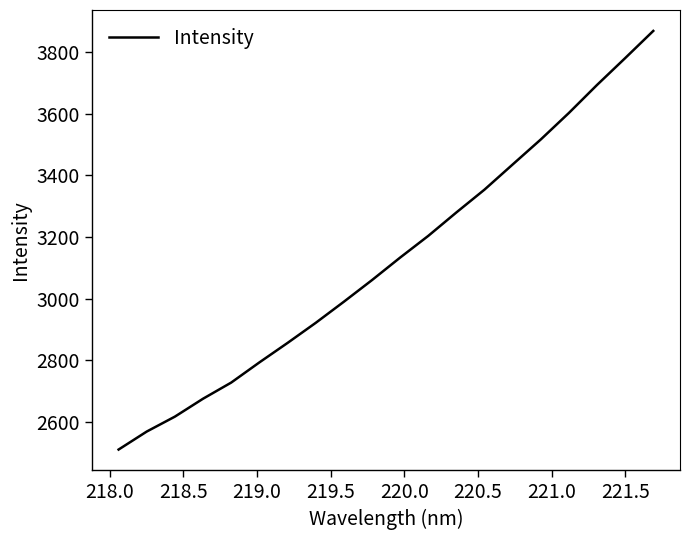

What is the maximum value shown in the chart?

3868.9